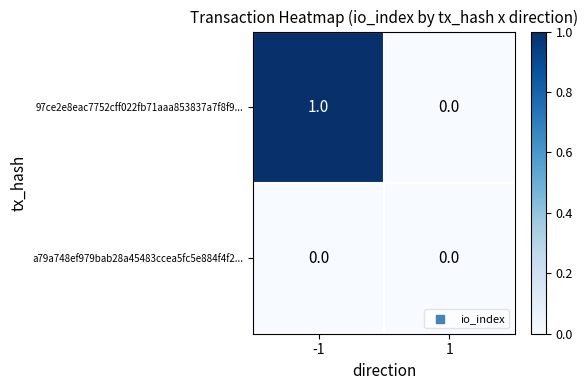

Reading left to right, extract all data points from this chart.

97ce2e8eac7752cff022fb71aaa853837a7f8f9...: -1=1	1=0
a79a748ef979bab28a45483ccea5fc5e884f4f2...: -1=0	1=0